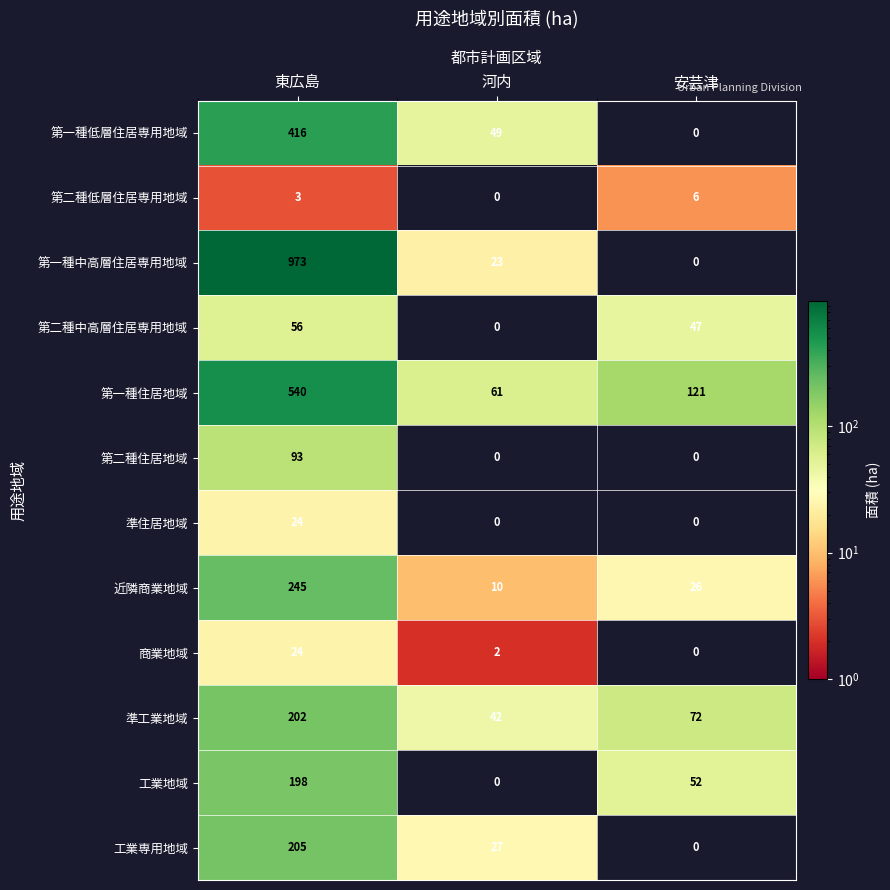

What is the difference between the highest and lowest values at 東広島?

970